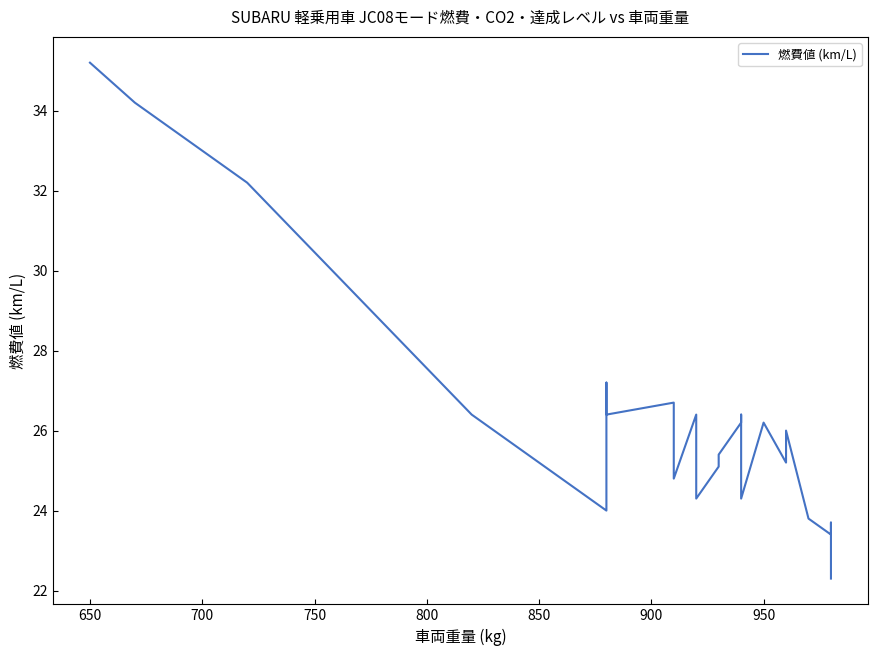

Reading right to left, what are all the values shown in this chart?

22.3	23.7	23.4	23.8	26.0	25.2	26.2	24.3	26.4	26.2	25.4	25.1	24.3	26.4	24.8	25.2	26.7	26.4	27.2	24.0	26.4	32.2	34.2	35.2